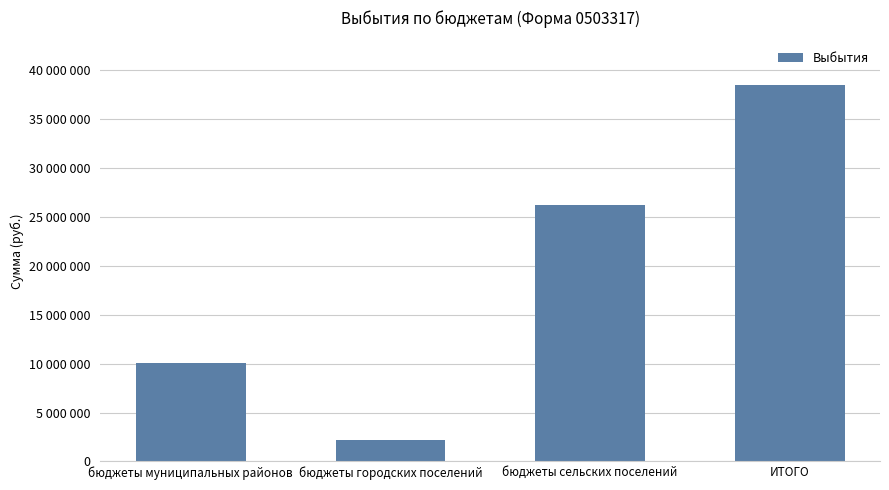

At which category does the chart reach its peak across all series?

ИТОГО